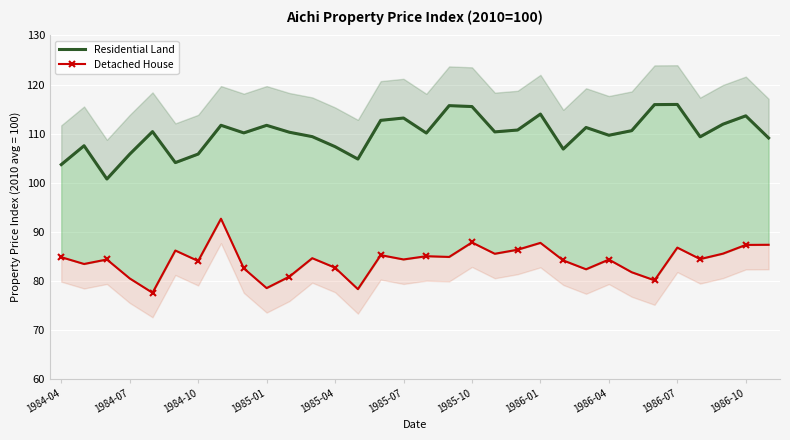

Reading left to right, list all the values displayed in this chart.

Residential Land: 103.7	107.5	100.7	105.8	110.4	104.1	105.8	111.7	110.1	111.7	110.3	109.4	107.3	104.8	112.7	113.2	110.1	115.7	115.5	110.3	110.7	114.0	106.8	111.2	109.7	110.6	115.9	115.9	109.3	111.9	113.6	109.1
Detached House: 84.8	83.4	84.3	80.4	77.5	86.1	84.0	92.6	82.5	78.5	80.8	84.6	82.6	78.3	85.2	84.3	85.0	84.8	87.8	85.5	86.3	87.7	84.1	82.3	84.3	81.7	80.1	86.7	84.4	85.5	87.3	87.3